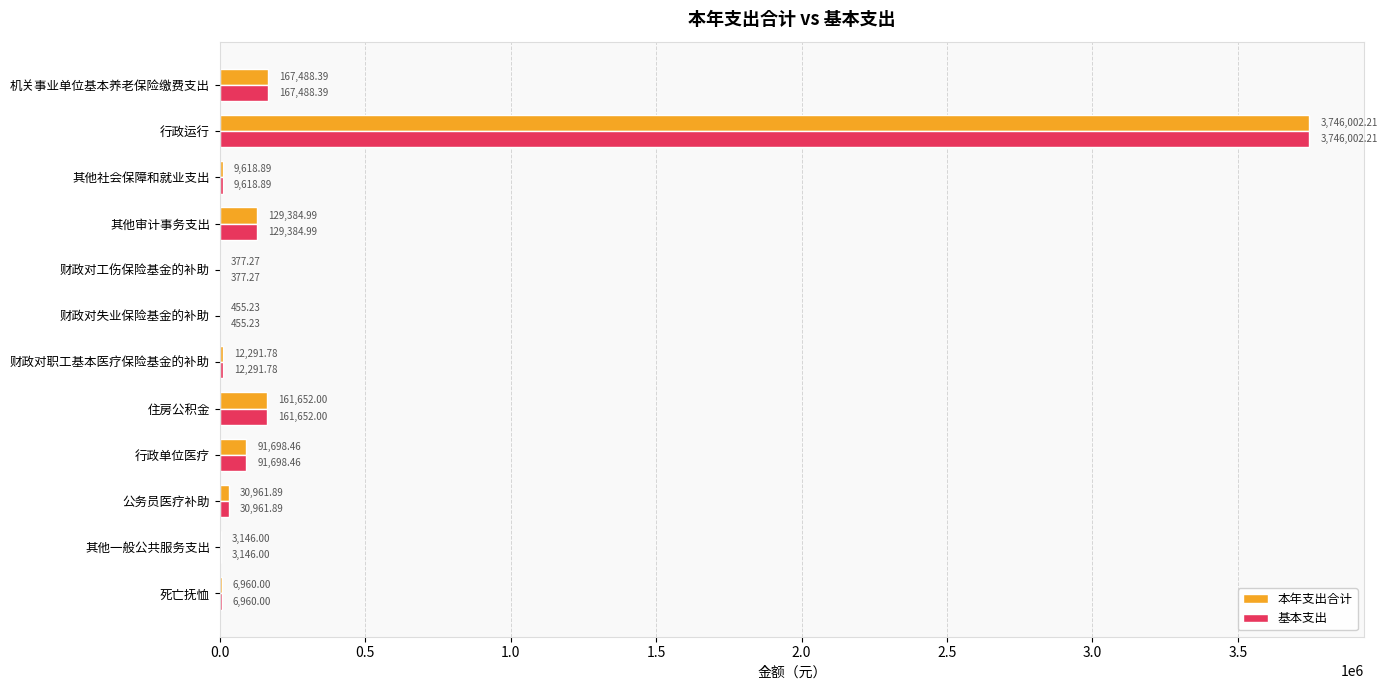

At which label is 基本支出 closest to 1873189?

机关事业单位基本养老保险缴费支出